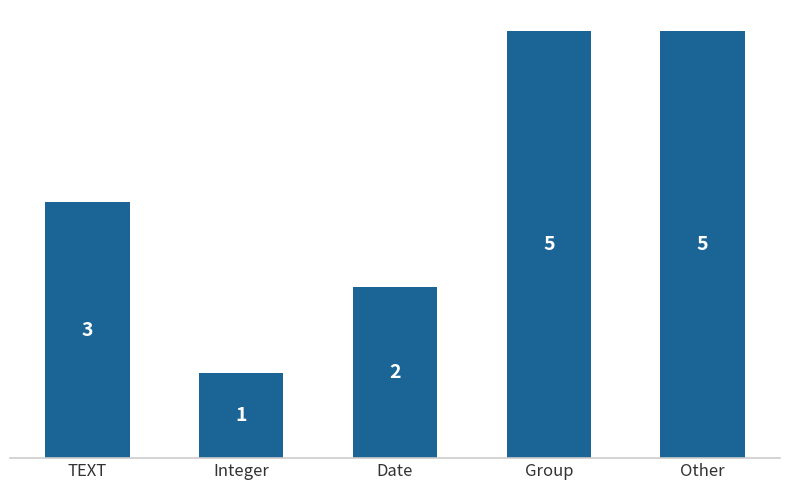

What is the greatest value displayed?

5